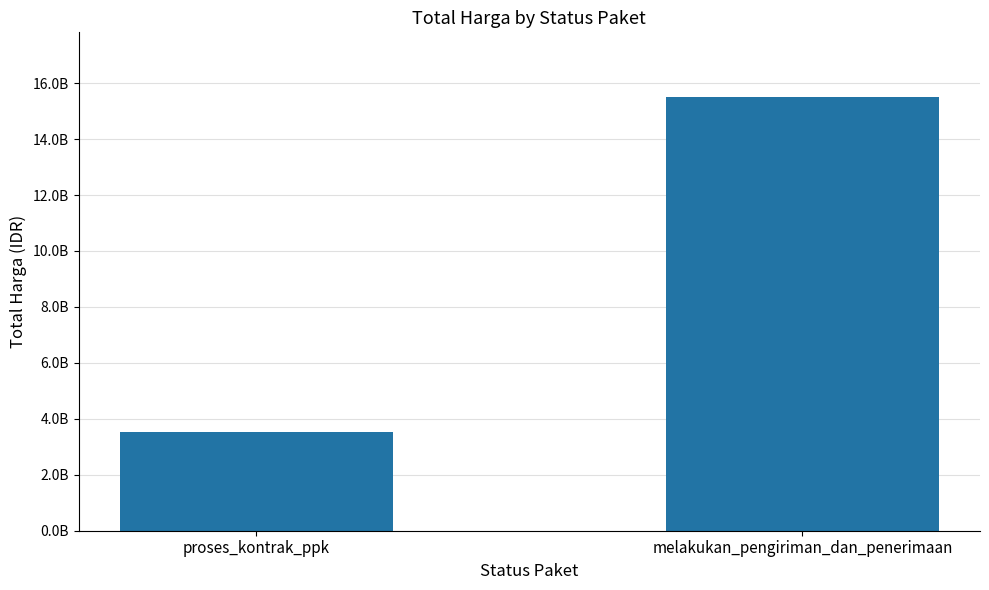

Rank the categories by value from lowest to highest.

proses_kontrak_ppk, melakukan_pengiriman_dan_penerimaan